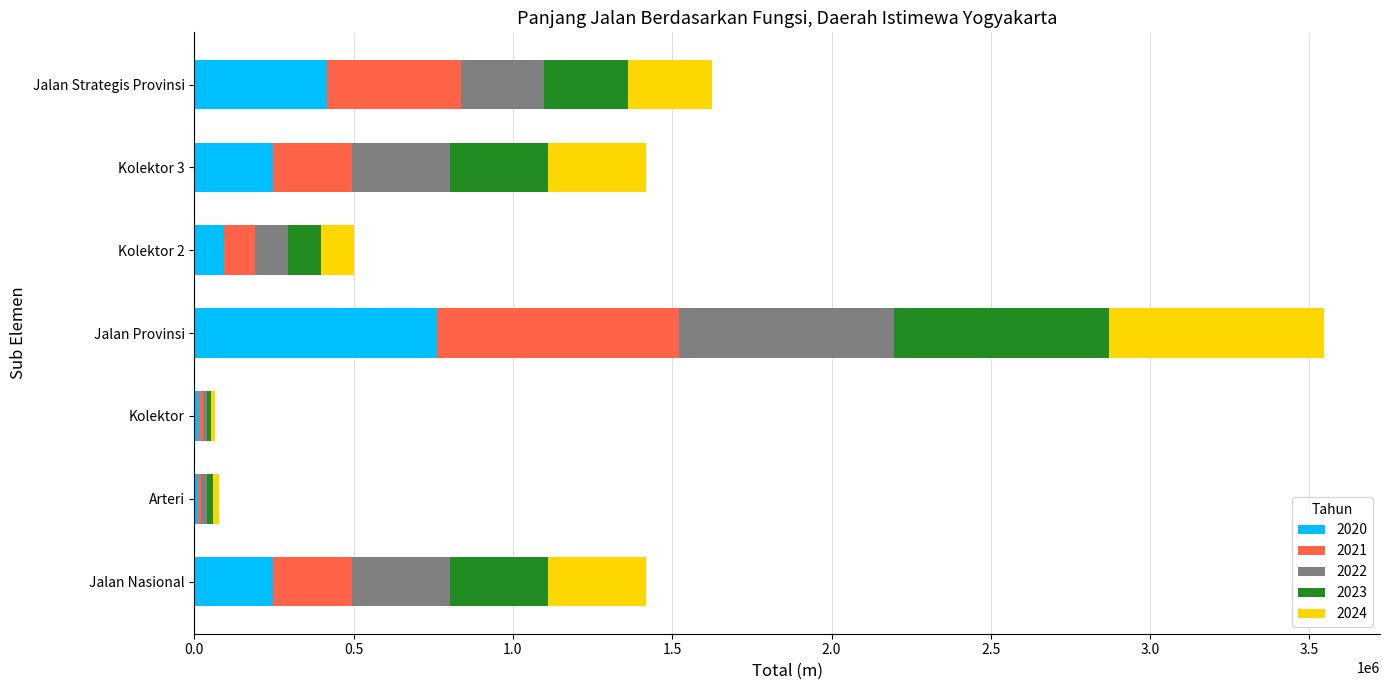

The 2020 series shows 418020 at Jalan Strategis Provinsi. True or false?

True